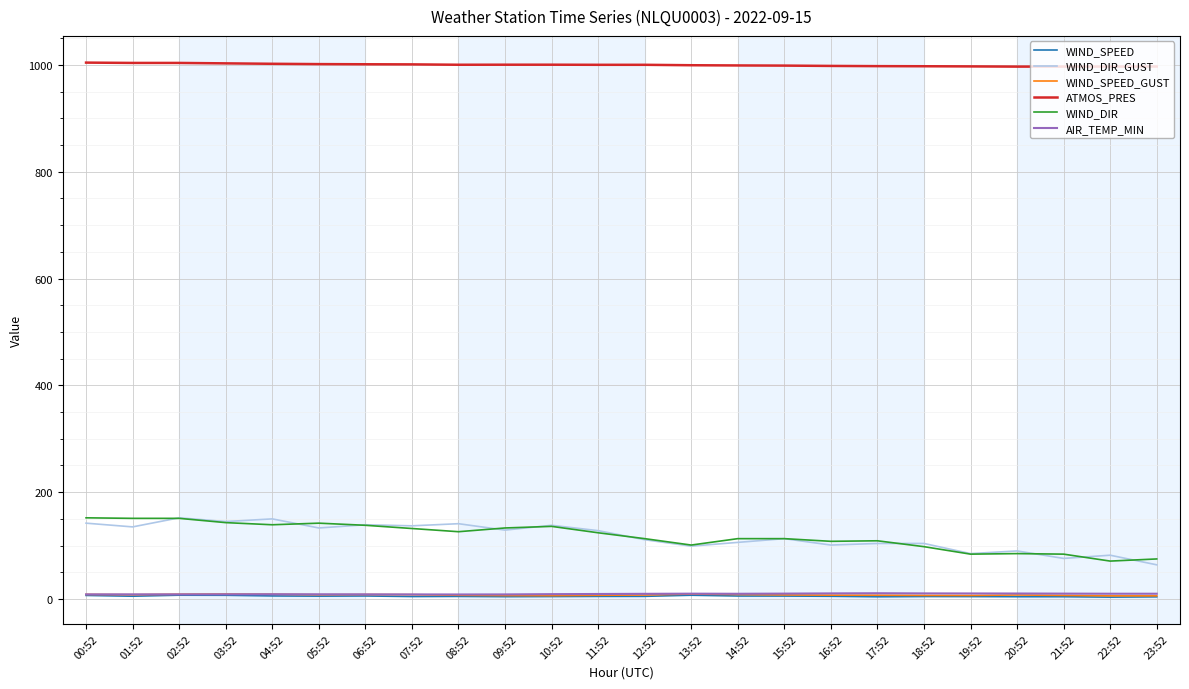

Is it true that AIR_TEMP_MIN equals 10.3 at 20:52?

True